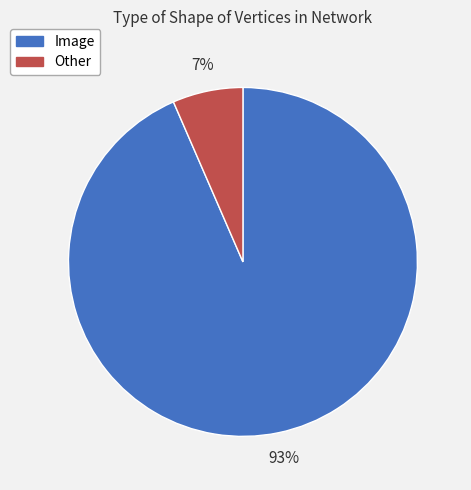

To the nearest percent, what is the average slice percentage?

50%